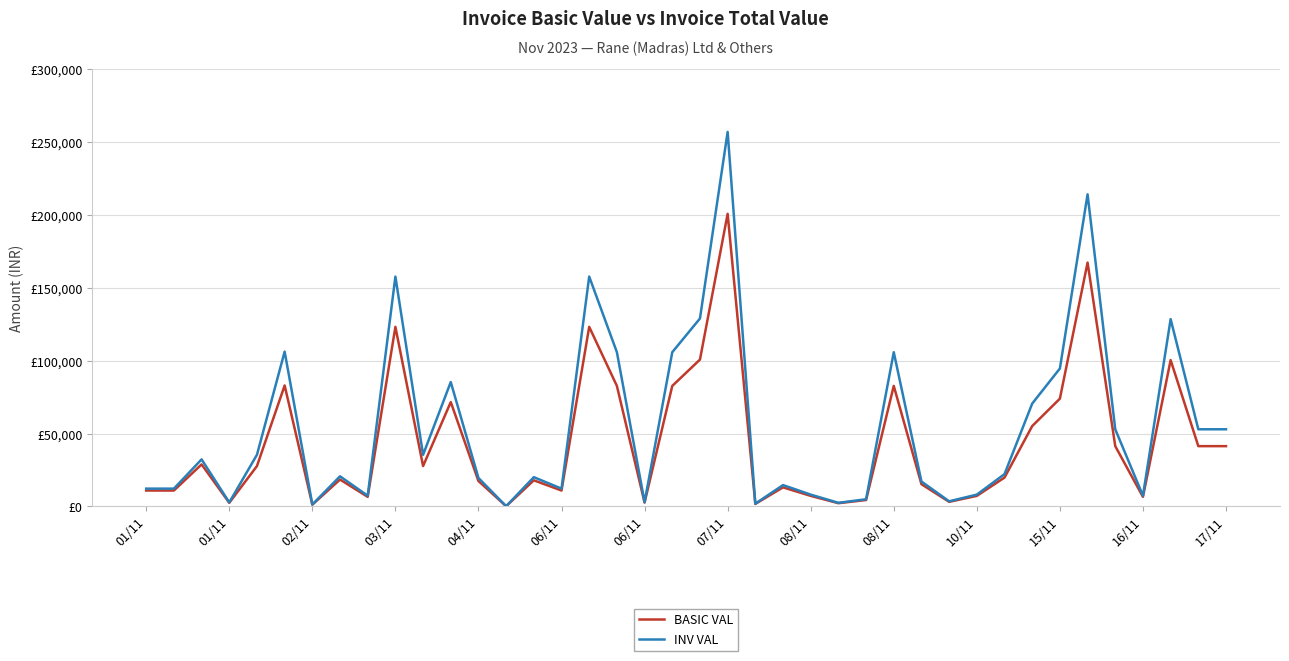

True or false: BASIC VAL and INV VAL intersect in this chart.

False